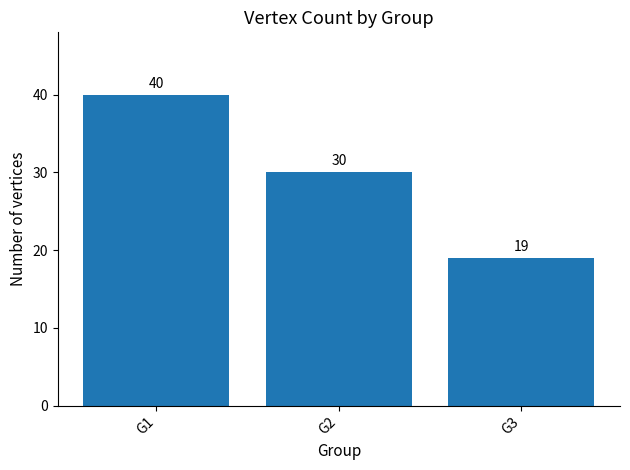

How many data points are less than 30?

1